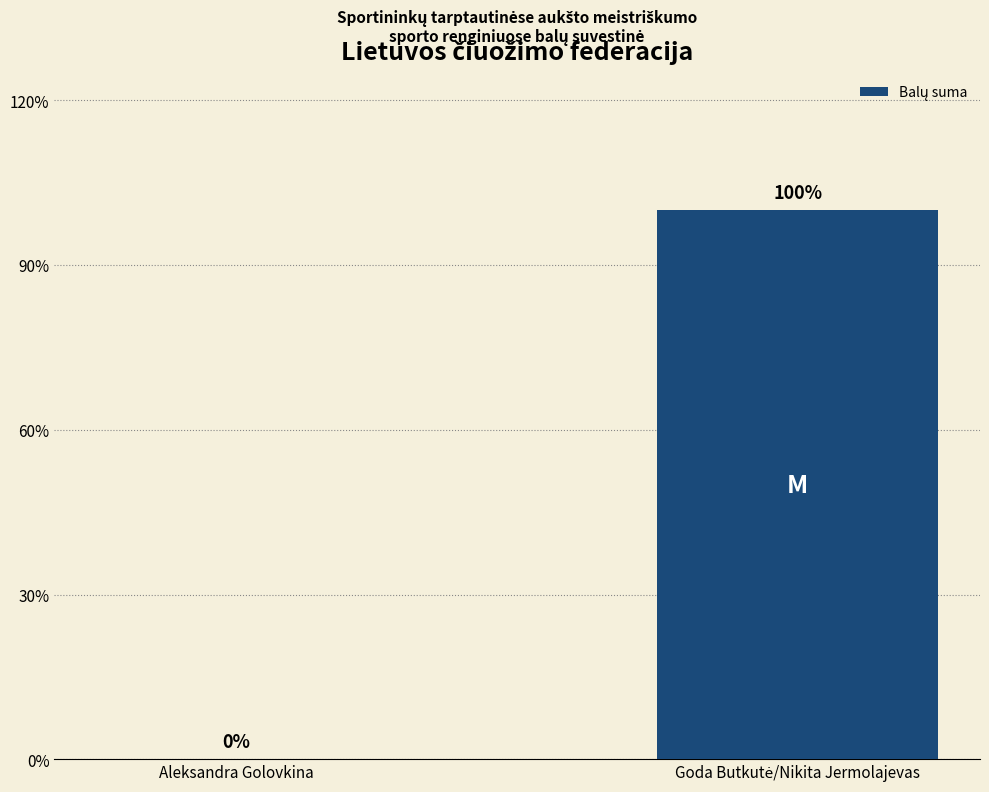

Rank the categories by value from highest to lowest.

Goda Butkutė/Nikita Jermolajevas, Aleksandra Golovkina